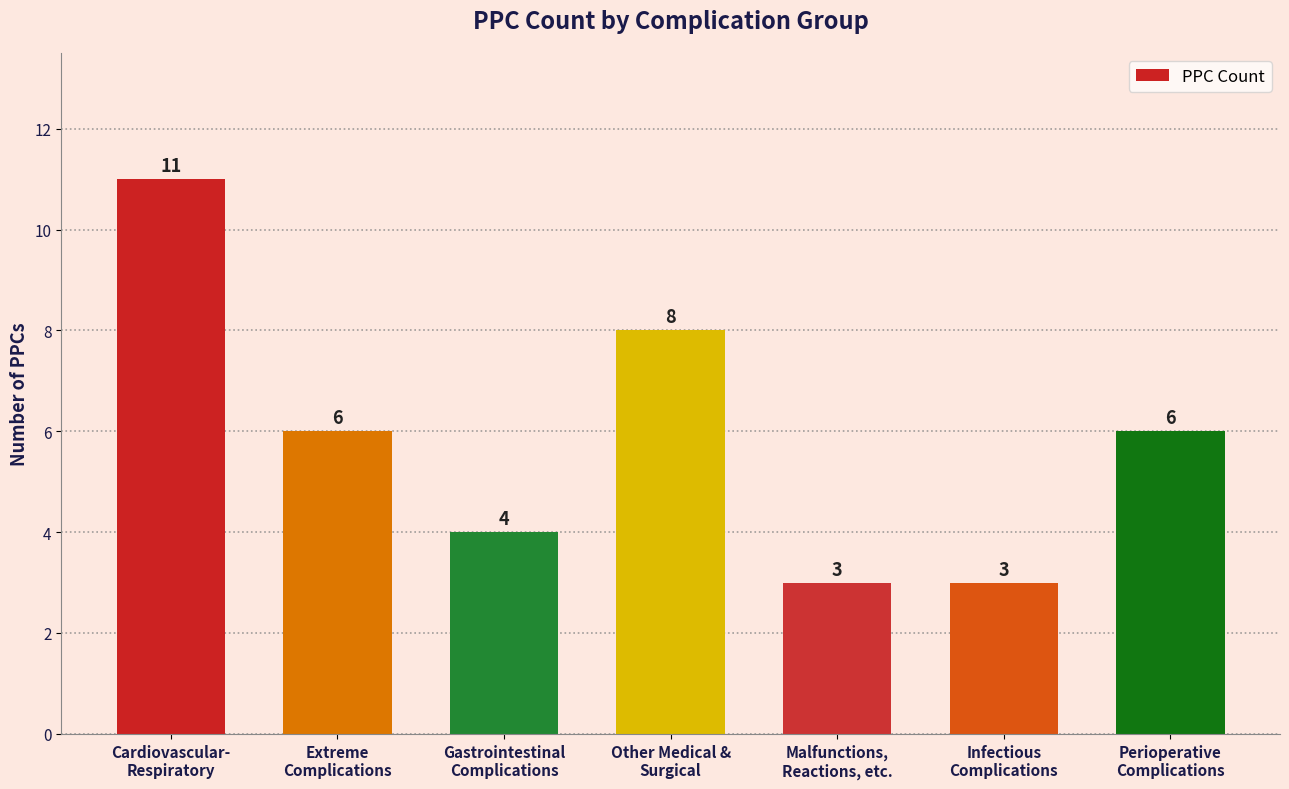

True or false: the data shows 10 at Extreme
Complications.

False